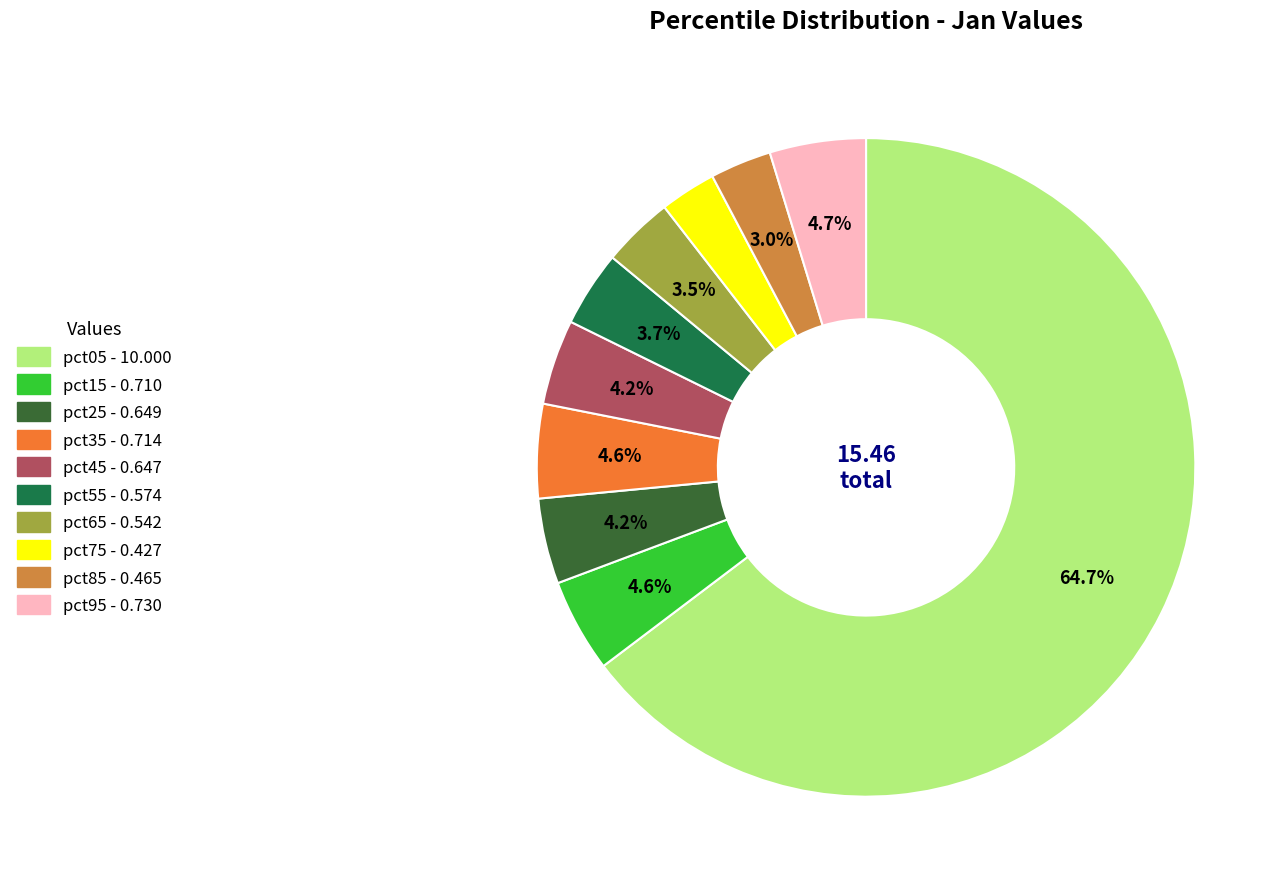

Is there a majority slice in this chart?

Yes